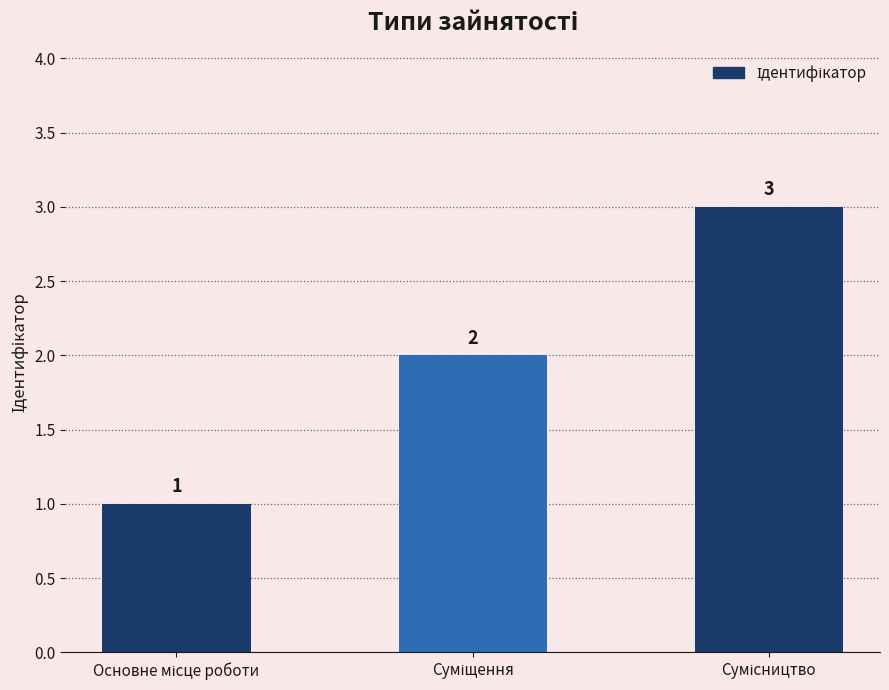

What is the value of the 1st bar from the left?

1